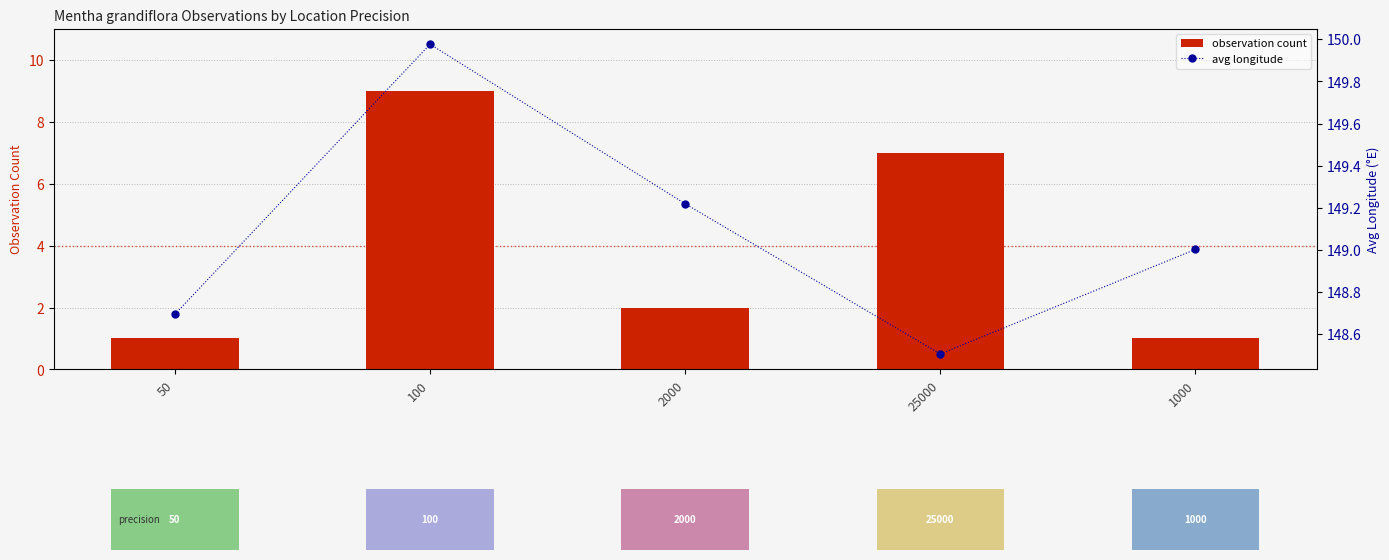

The value of avg longitude at 25000 is 243.1. True or false?

False